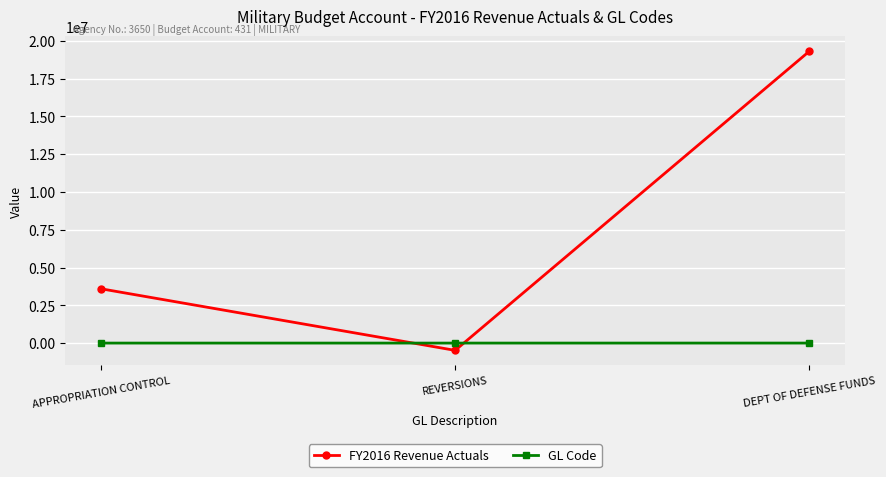

Rank the series by their average value, from lowest to highest.

GL Code, FY2016 Revenue Actuals